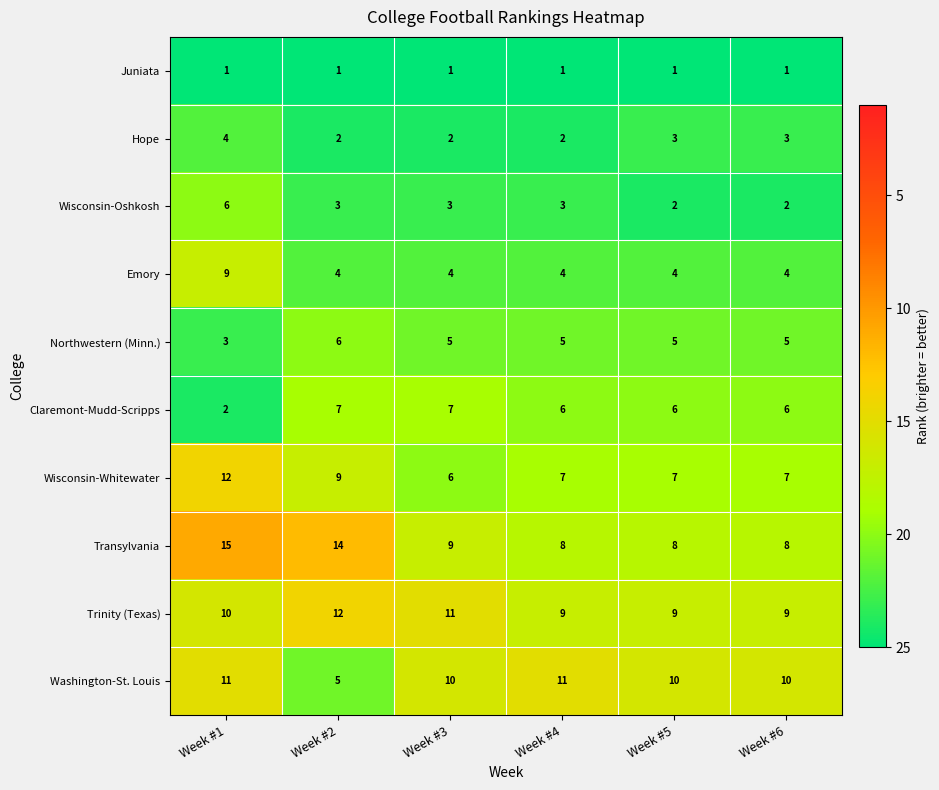

The value of Wisconsin-Whitewater at Week #5 is 4. True or false?

False